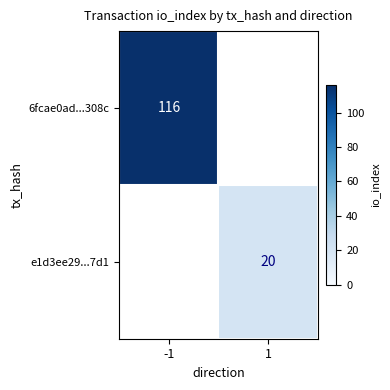

The e1d3ee29...7d1 series shows 10 at 1. True or false?

False